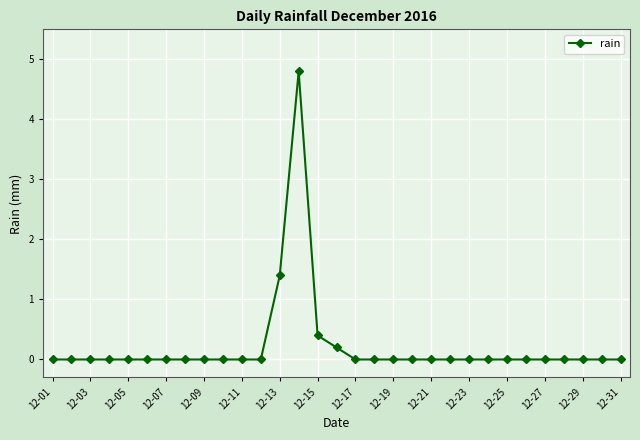

What is the sum of all values?

6.8